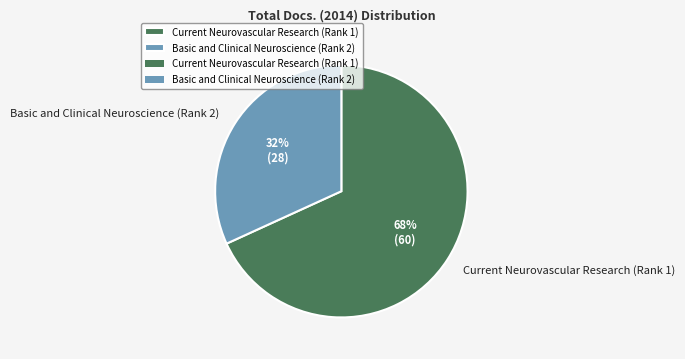

Do Current Neurovascular Research (Rank 1) and Basic and Clinical Neuroscience (Rank 2) together represent more than half of the pie?

Yes